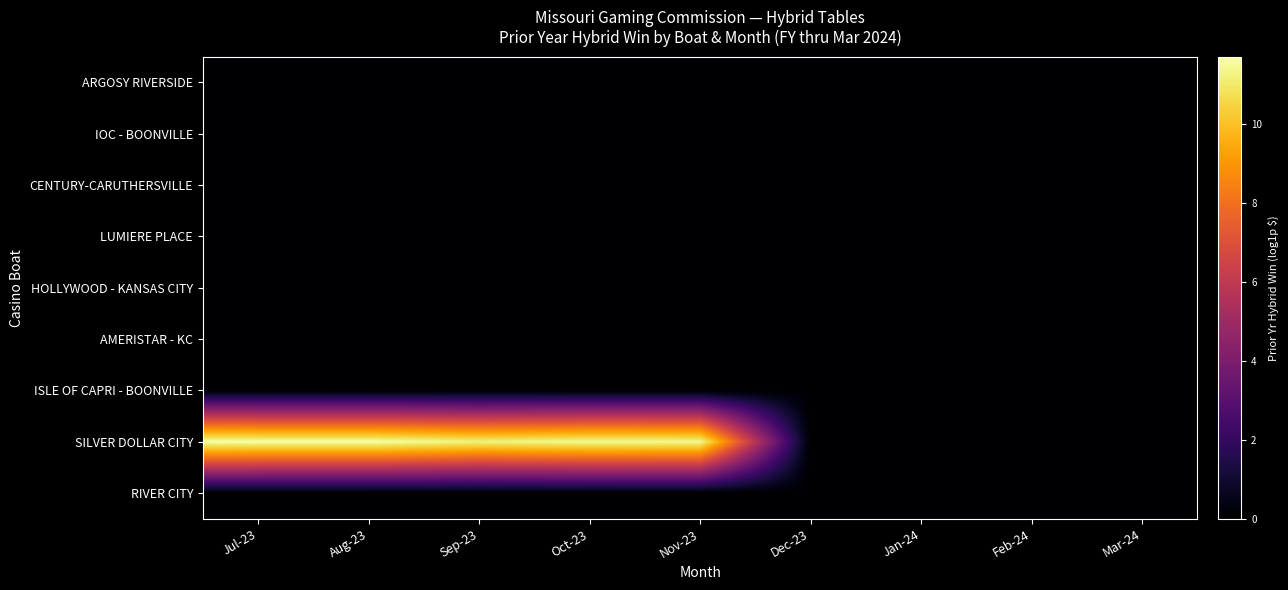

Reading left to right, list all the values displayed in this chart.

ARGOSY RIVERSIDE: Jul-23=0.0	Aug-23=0.0	Sep-23=0.0	Oct-23=0.0	Nov-23=0.0	Dec-23=0.0	Jan-24=0.0	Feb-24=0.0	Mar-24=0.0
IOC - BOONVILLE: Jul-23=0.0	Aug-23=0.0	Sep-23=0.0	Oct-23=0.0	Nov-23=0.0	Dec-23=0.0	Jan-24=0.0	Feb-24=0.0	Mar-24=0.0
CENTURY-CARUTHERSVILLE: Jul-23=0.0	Aug-23=0.0	Sep-23=0.0	Oct-23=0.0	Nov-23=0.0	Dec-23=0.0	Jan-24=0.0	Feb-24=0.0	Mar-24=0.0
LUMIERE PLACE: Jul-23=0.0	Aug-23=0.0	Sep-23=0.0	Oct-23=0.0	Nov-23=0.0	Dec-23=0.0	Jan-24=0.0	Feb-24=0.0	Mar-24=0.0
HOLLYWOOD - KANSAS CITY: Jul-23=0.0	Aug-23=0.0	Sep-23=0.0	Oct-23=0.0	Nov-23=0.0	Dec-23=0.0	Jan-24=0.0	Feb-24=0.0	Mar-24=0.0
AMERISTAR - KC: Jul-23=0.0	Aug-23=0.0	Sep-23=0.0	Oct-23=0.0	Nov-23=0.0	Dec-23=0.0	Jan-24=0.0	Feb-24=0.0	Mar-24=0.0
ISLE OF CAPRI - BOONVILLE: Jul-23=0.0	Aug-23=0.0	Sep-23=0.0	Oct-23=0.0	Nov-23=0.0	Dec-23=0.0	Jan-24=0.0	Feb-24=0.0	Mar-24=0.0
SILVER DOLLAR CITY: Jul-23=11.7	Aug-23=11.7	Sep-23=11.3	Oct-23=11.5	Nov-23=11.4	Dec-23=0.0	Jan-24=0.0	Feb-24=0.0	Mar-24=0.0
RIVER CITY: Jul-23=0.0	Aug-23=0.0	Sep-23=0.0	Oct-23=0.0	Nov-23=0.0	Dec-23=0.0	Jan-24=0.0	Feb-24=0.0	Mar-24=0.0